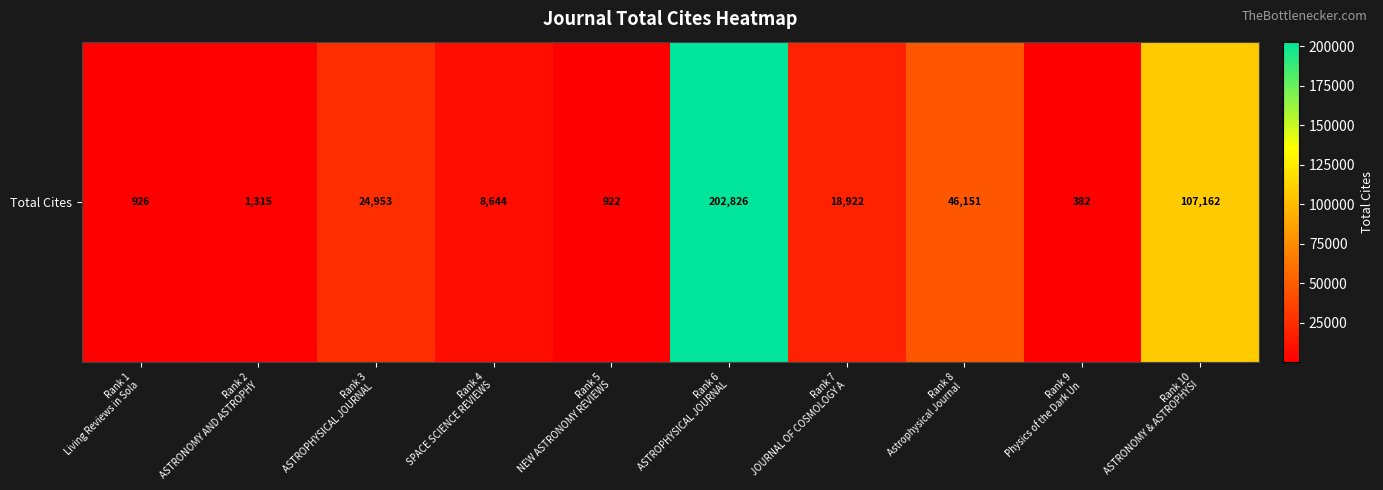

What is the change in value from Rank 2
ASTRONOMY AND ASTROPHY to Rank 10
ASTRONOMY & ASTROPHYSI?

+105847